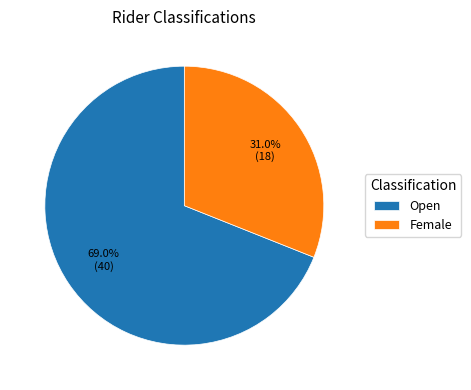

Which category accounts for the majority?

Open